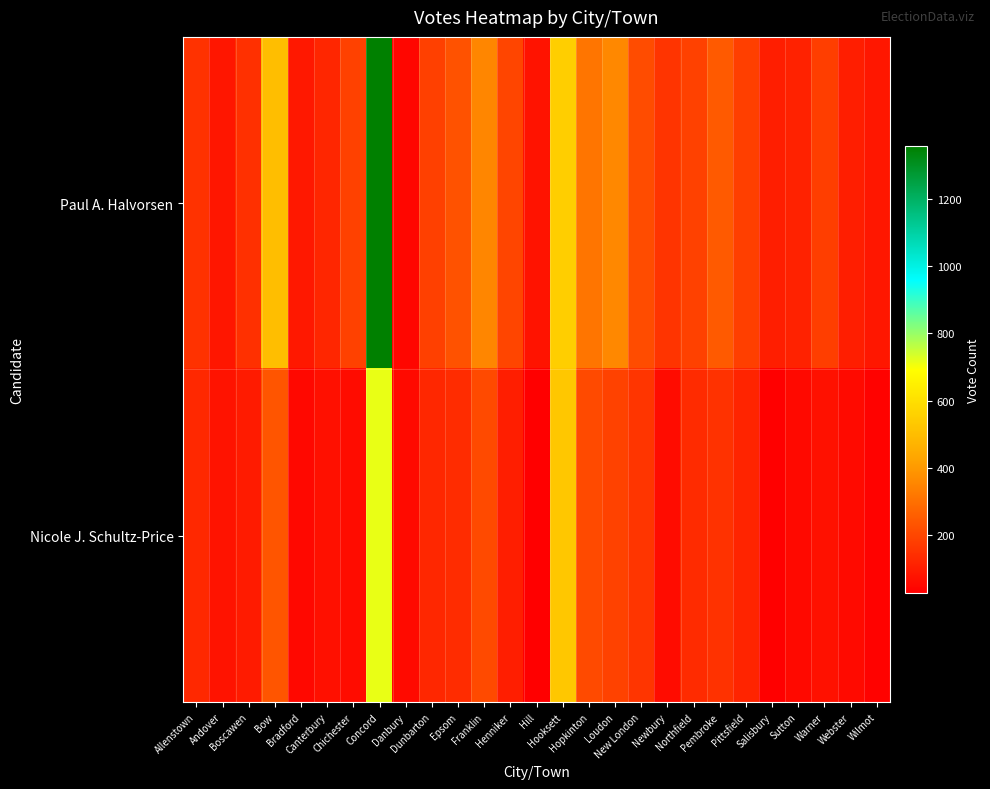

Which series has the widest spread of values?

Paul A. Halvorsen